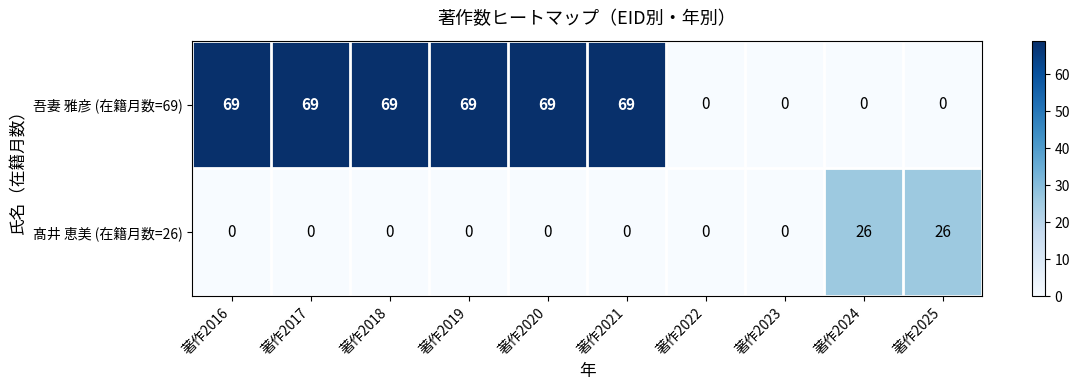

What is the difference between the second highest and minimum values in the 吾妻 雅彦 (在籍月数=69) series?

69